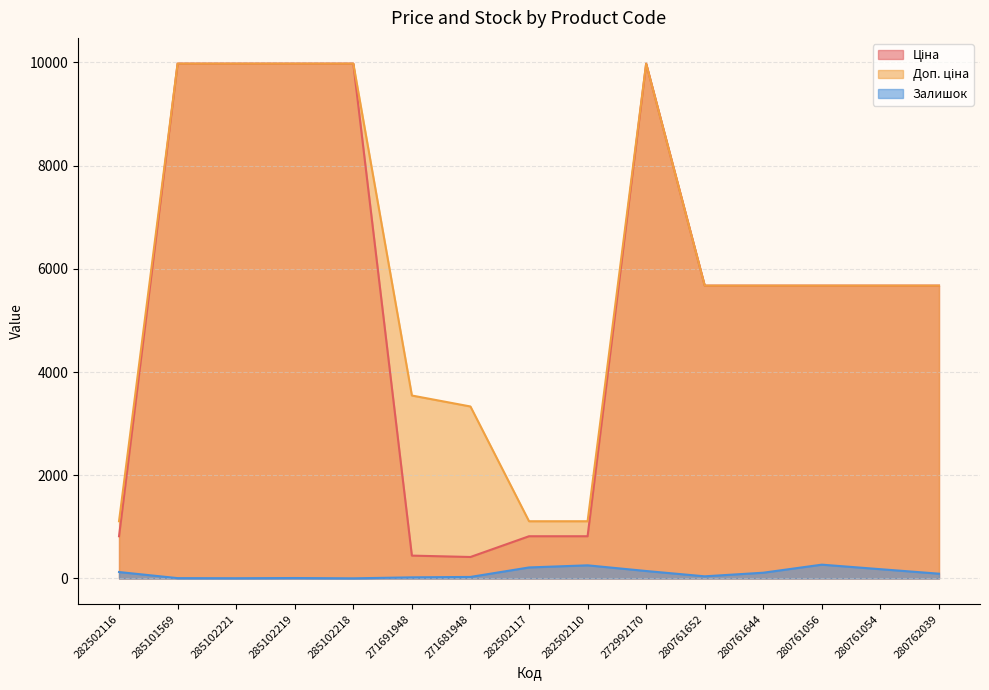

At how many categories does at least one series exceed 6689?

5